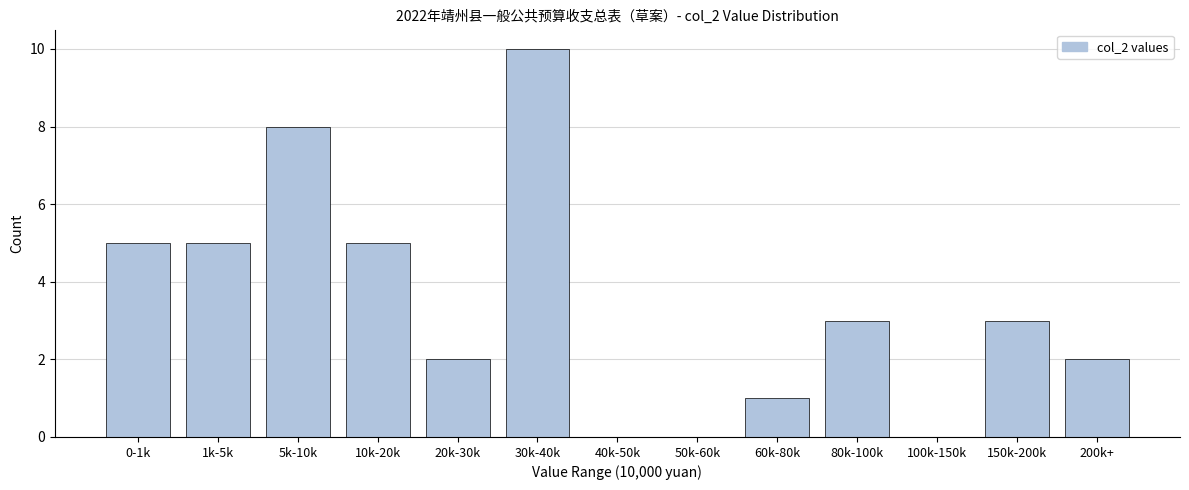

Reading left to right, what are all the values shown in this chart?

0-1k=5	1k-5k=5	5k-10k=8	10k-20k=5	20k-30k=2	30k-40k=10	40k-50k=0	50k-60k=0	60k-80k=1	80k-100k=3	100k-150k=0	150k-200k=3	200k+=2